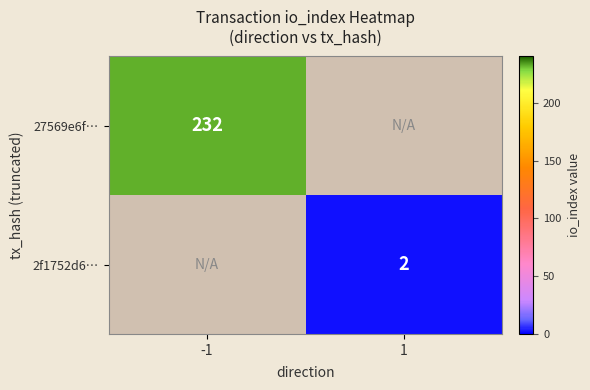

True or false: 2f1752d6… has a value of 3 at 1.

False